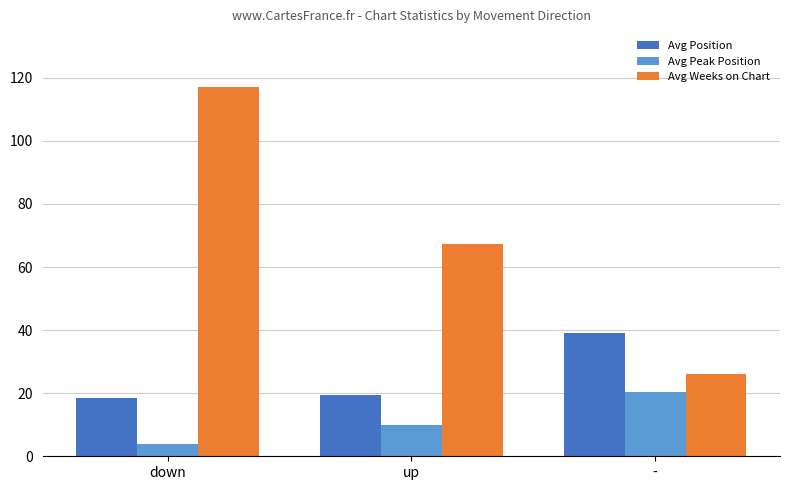

Between up and -, which series saw the biggest shift?

Avg Weeks on Chart